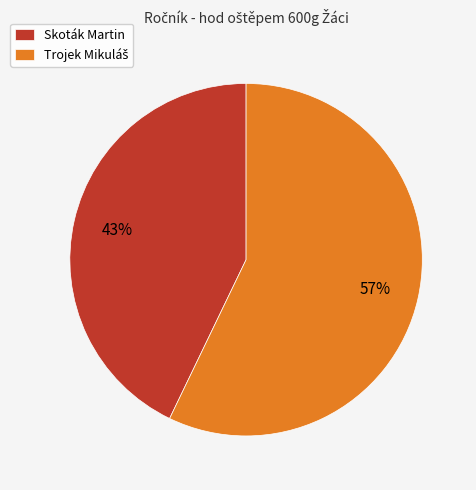

Which category has the smallest portion of the pie?

Skoták Martin